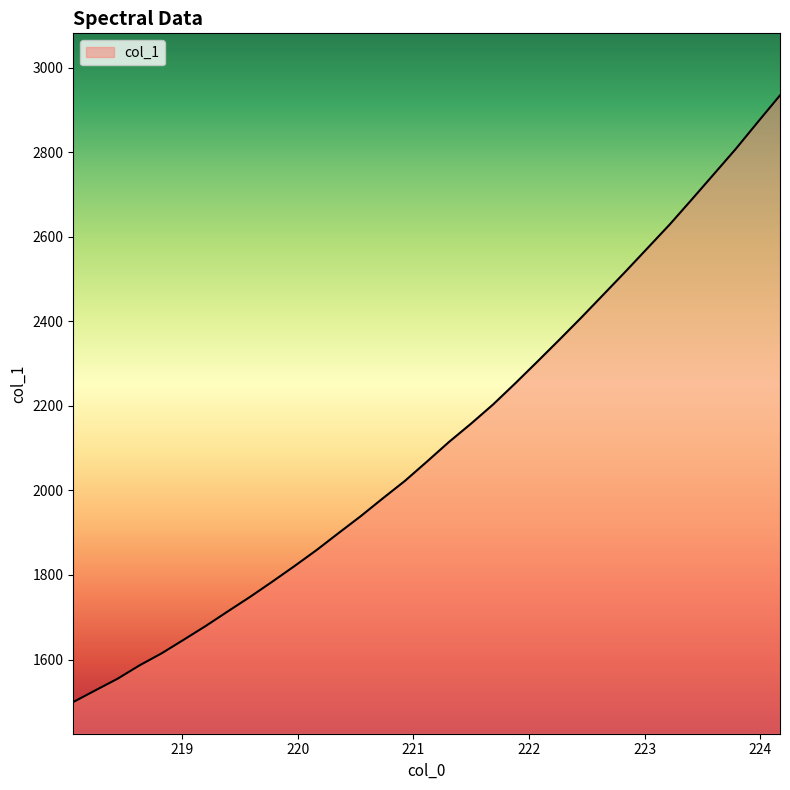

What is the maximum value shown in the chart?

2934.9